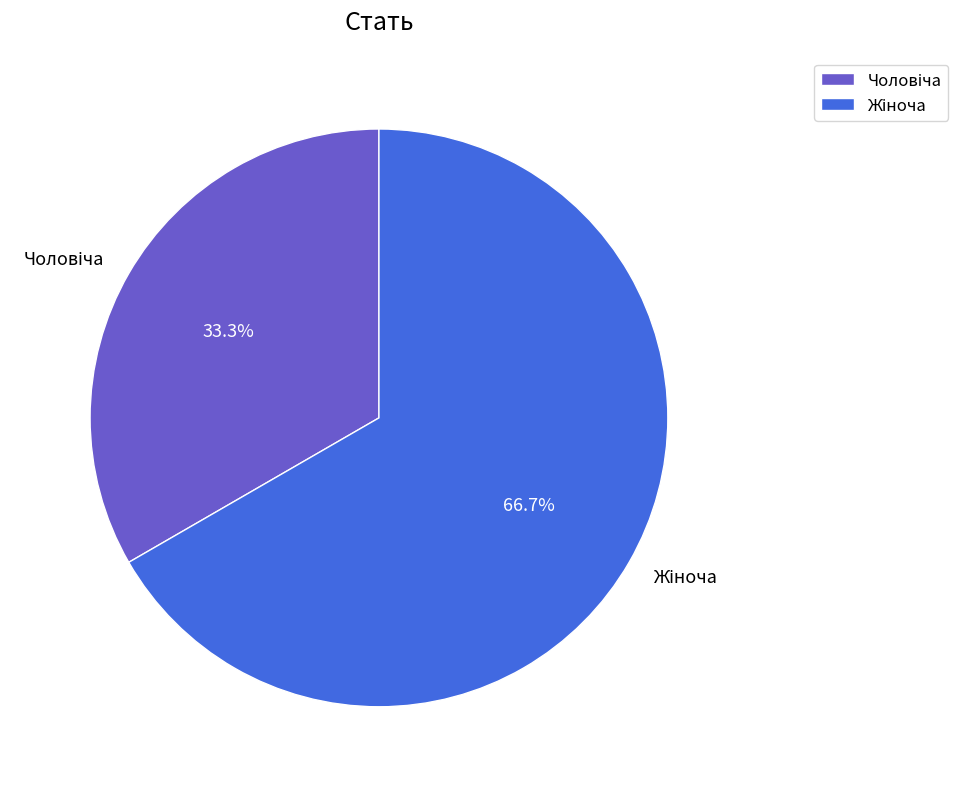

How many slices are in this pie chart?

2